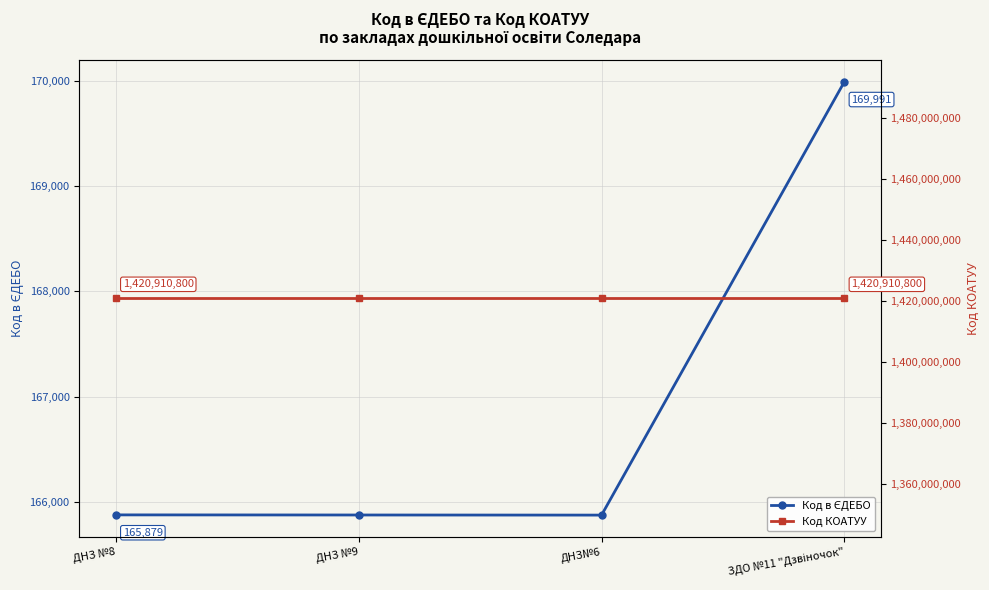

Between ДНЗ№6 and ДНЗ №8, which is larger?

ДНЗ №8